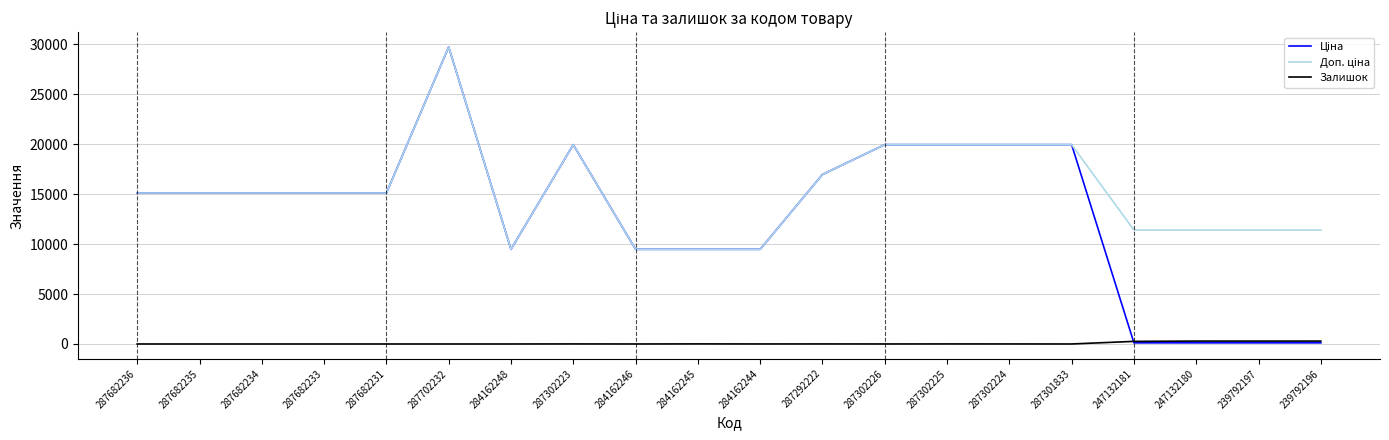

Which category has the highest value across all series?

287702232